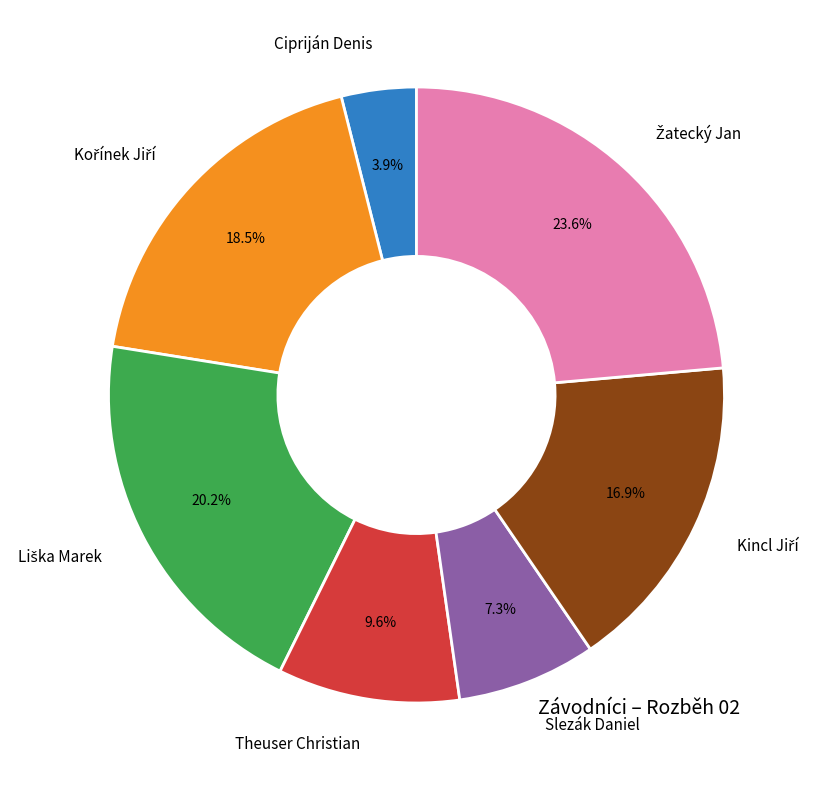

Which slice is the smallest?

Cipriján Denis